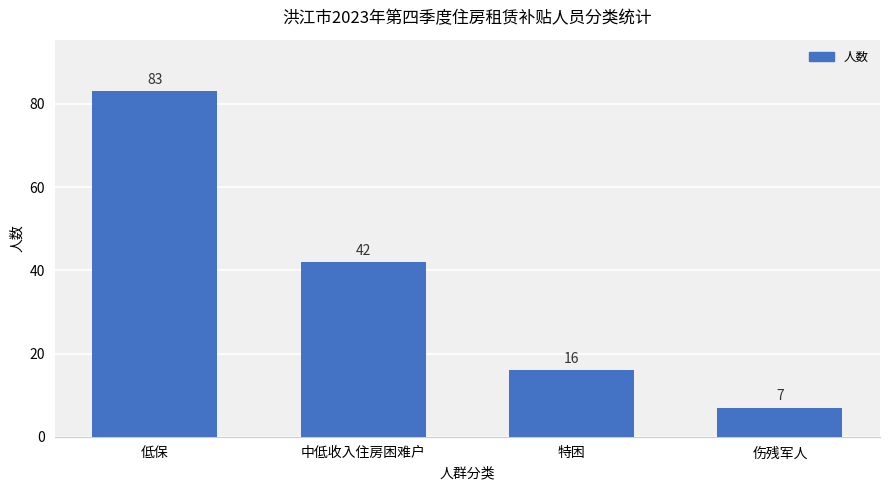

Rank the categories by value from highest to lowest.

低保, 中低收入住房困难户, 特困, 伤残军人